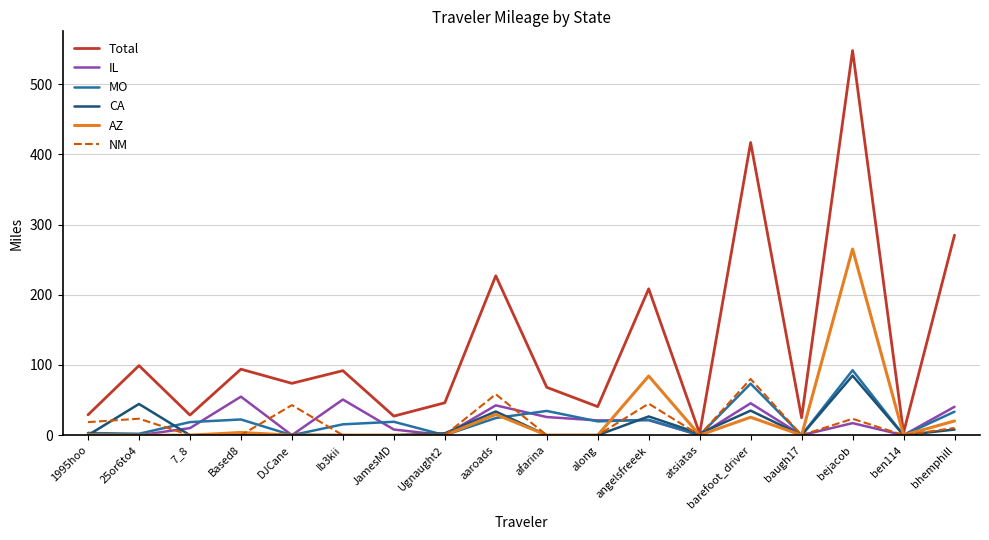

Between 7_8 and angelsfreeek, which series saw the biggest shift?

Total